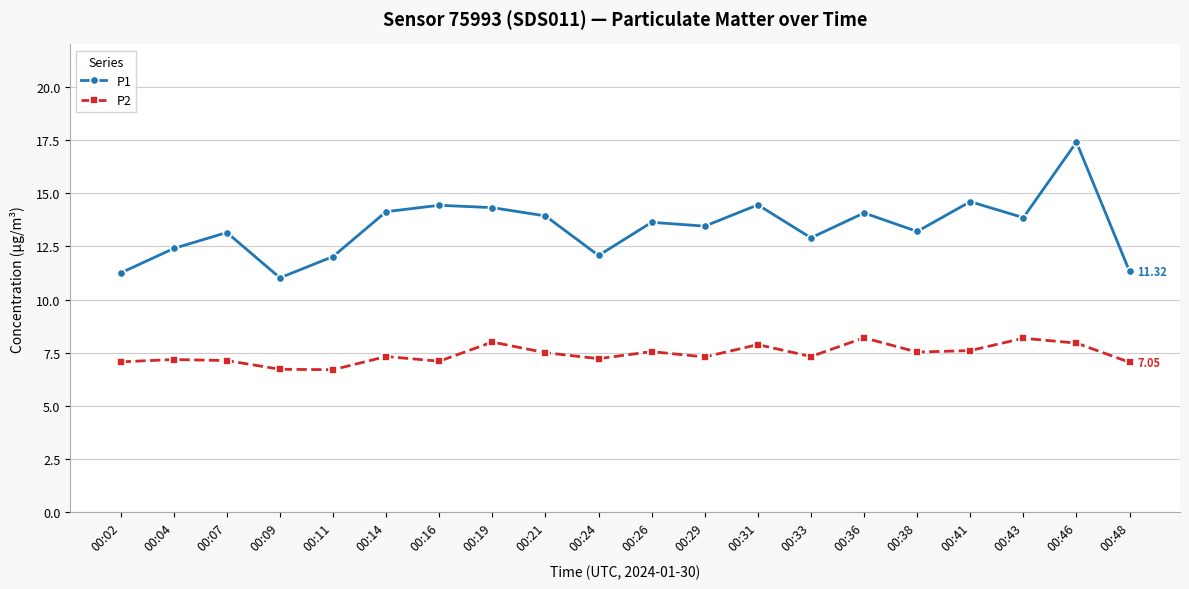

The value of P2 at 00:14 is 7.3. True or false?

True